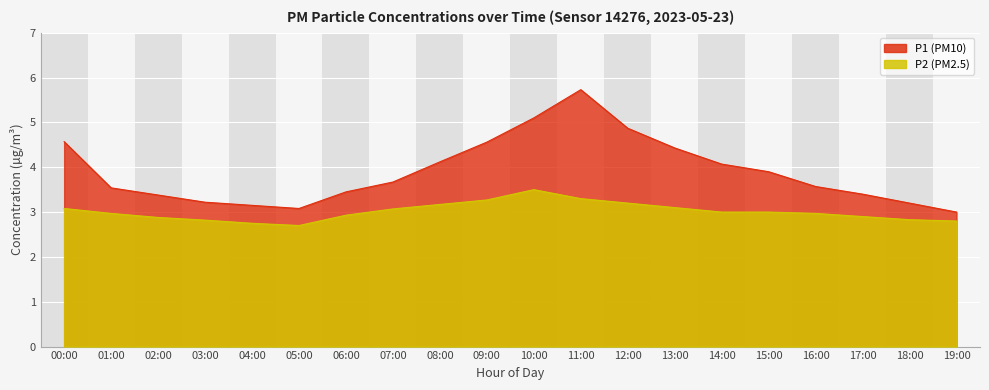

At which category does P1 reach its first local valley?

05:00